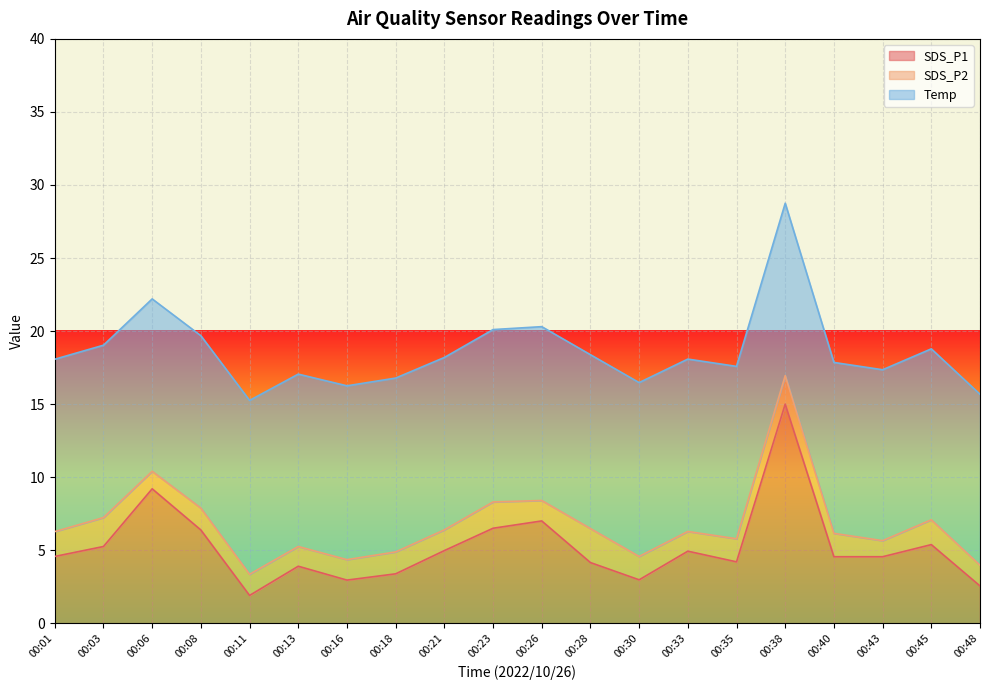

Which category has the highest value in the SDS_P1 series?

00:38